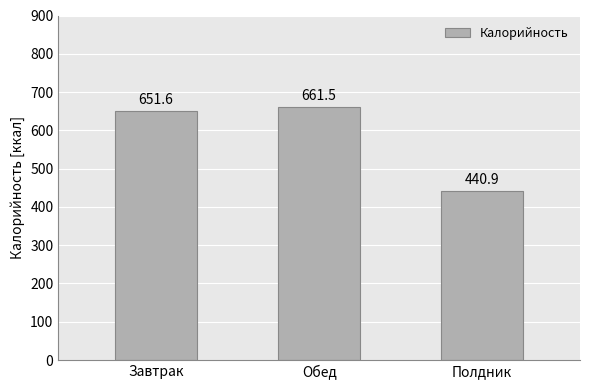

Where does the data first go above 651?

Завтрак